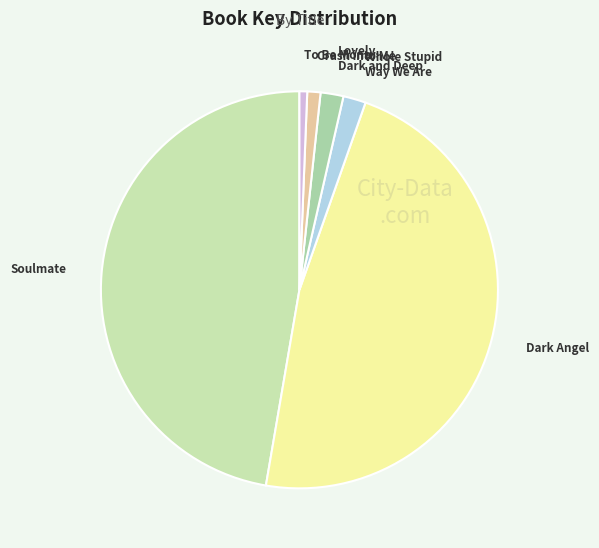

True or false: Dark Angel accounts for 55% of the total.

False